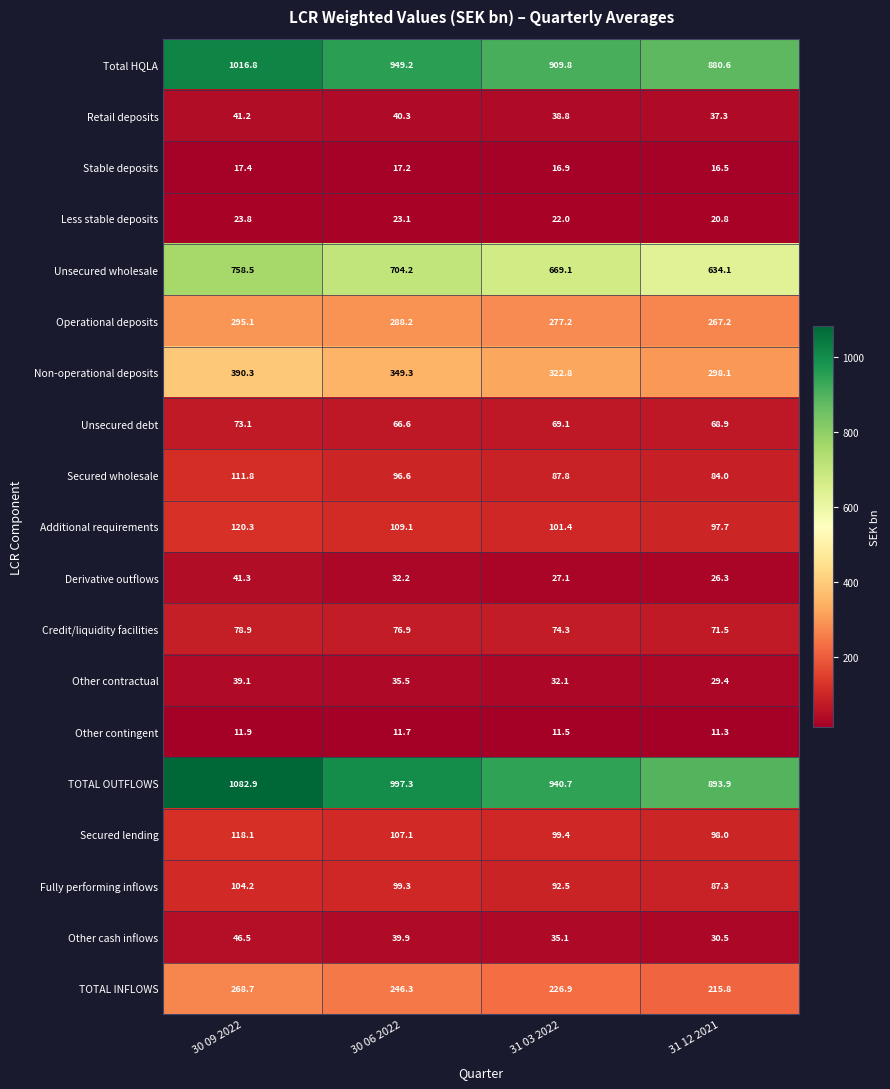

Which series has the largest total across all categories?

TOTAL OUTFLOWS